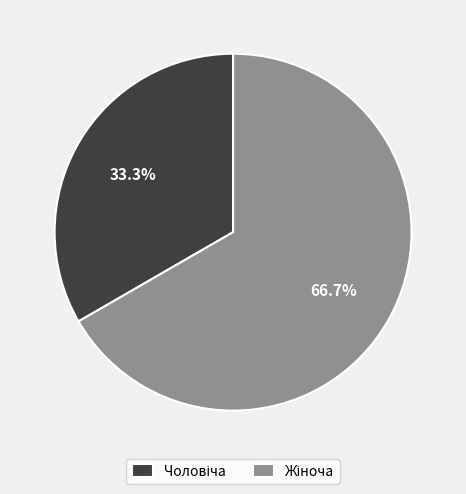

Count the number of slices in the pie.

2